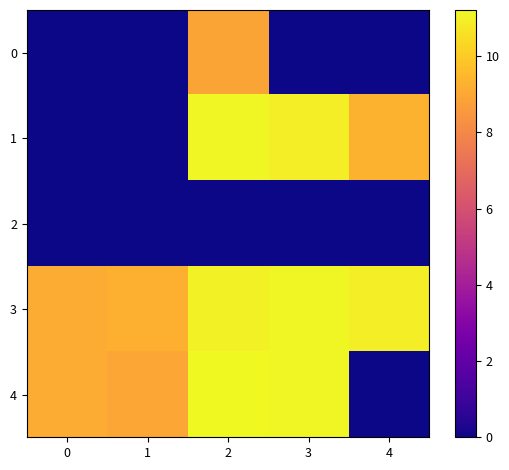

What is the difference between the highest and lowest values at 4?

10.9